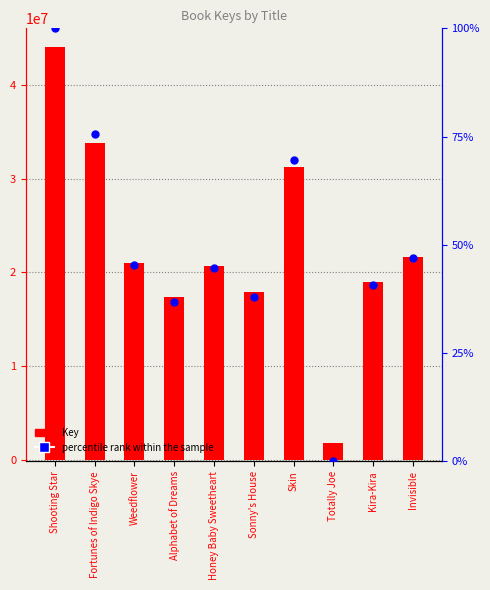

Which series has the widest spread of Y values?

Key